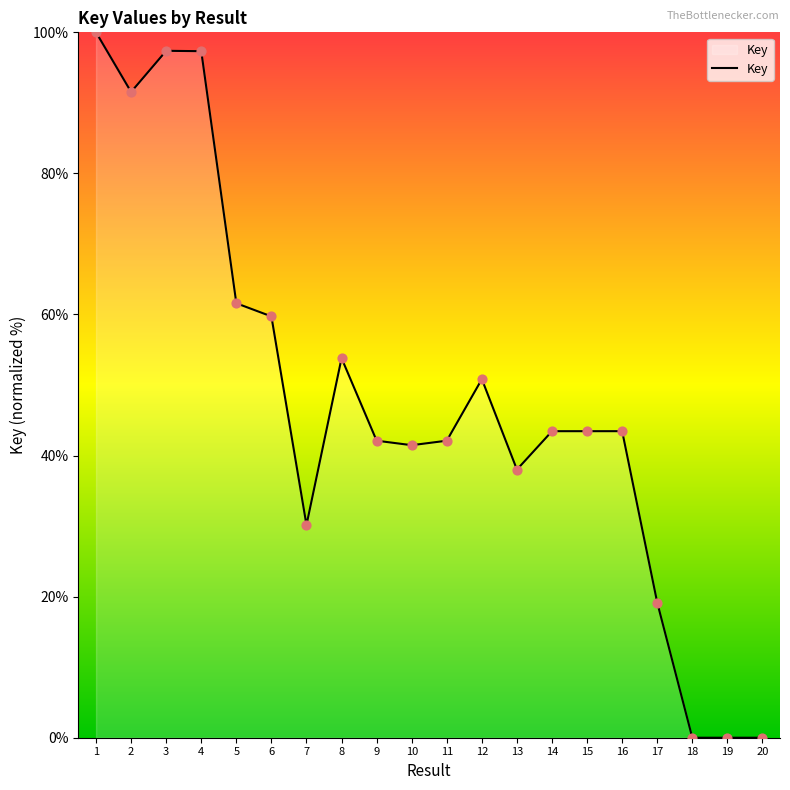

What is the change in value from 2 to 17?

-72.4